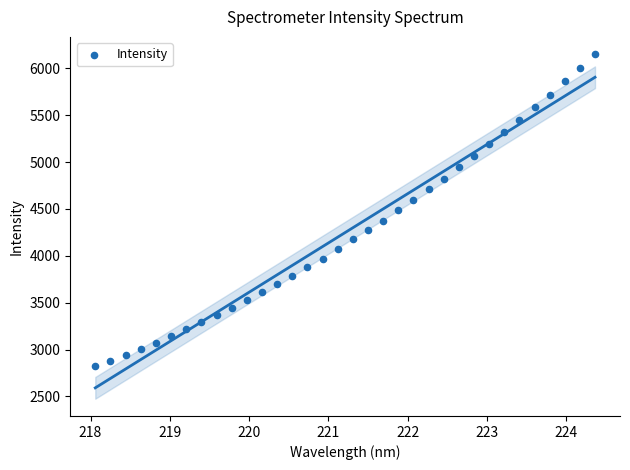

What is the range of X values (max minus min)?

6.3